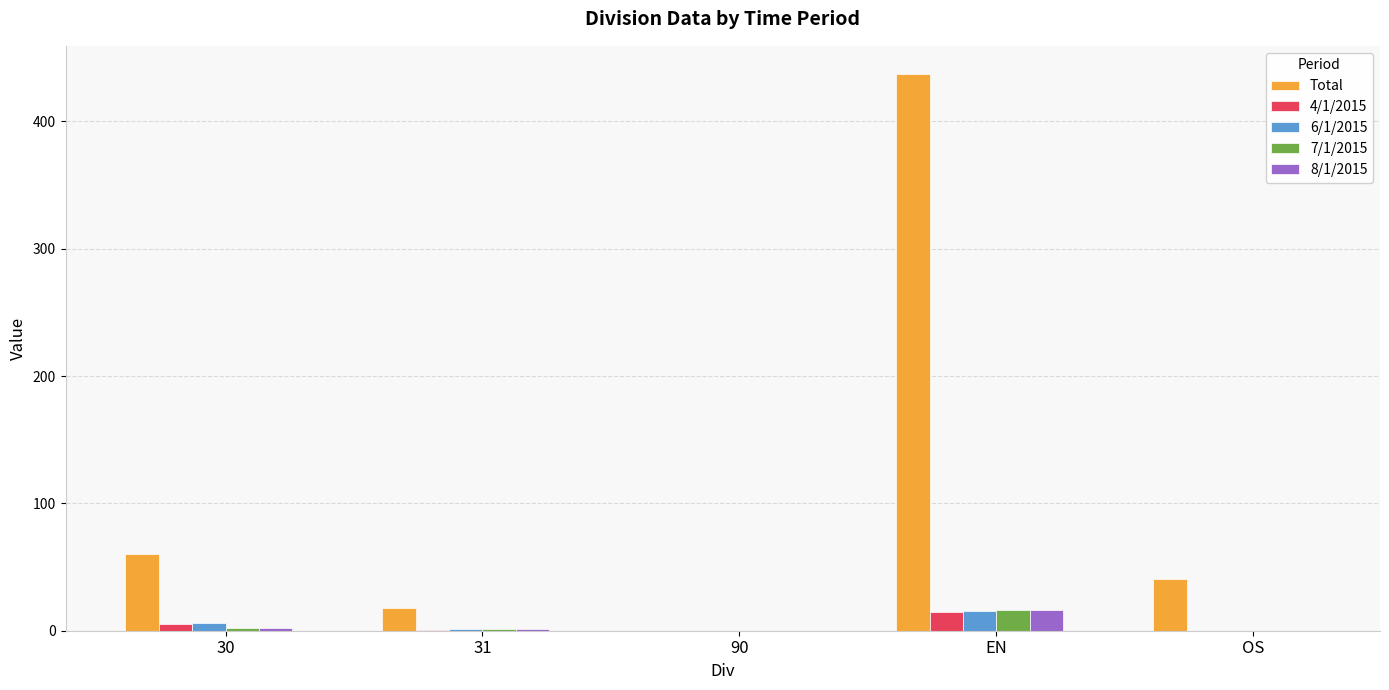

At which category is the sum across all series the highest?

EN